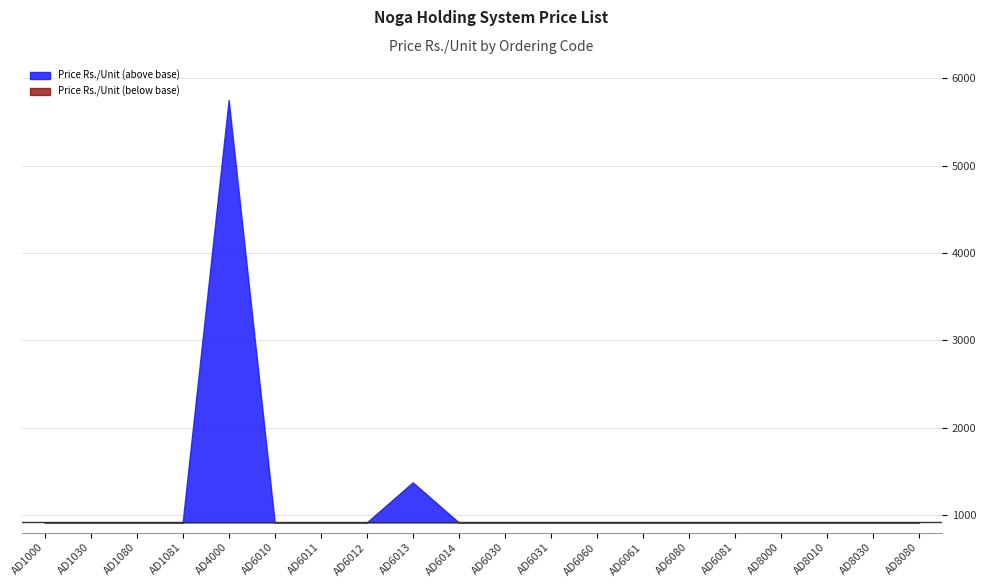

What is the sum of all values?

23617